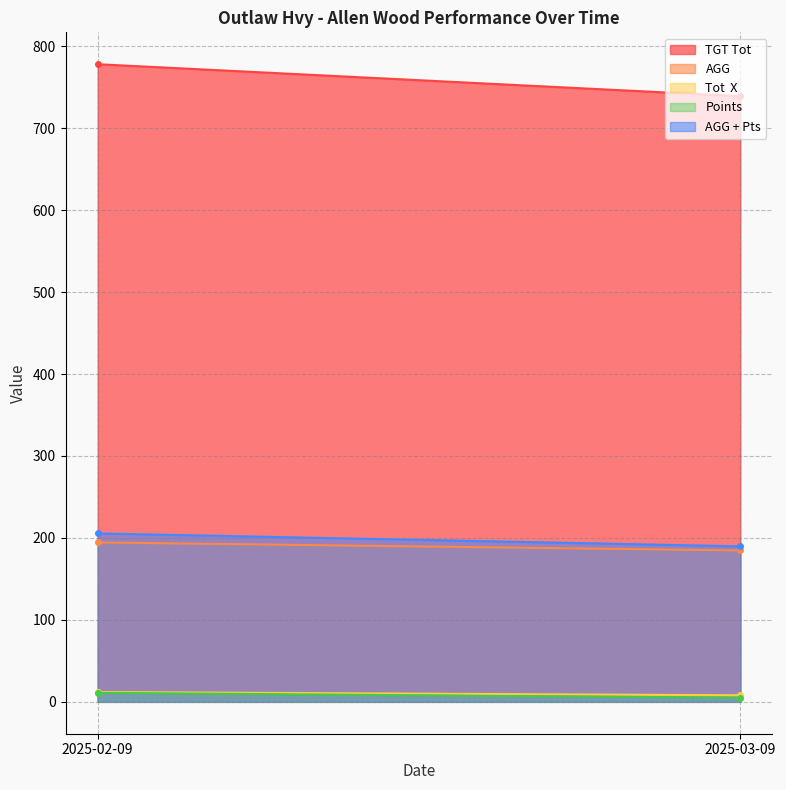

Is it true that Tot  X equals 12.0 at 2025-02-09?

True